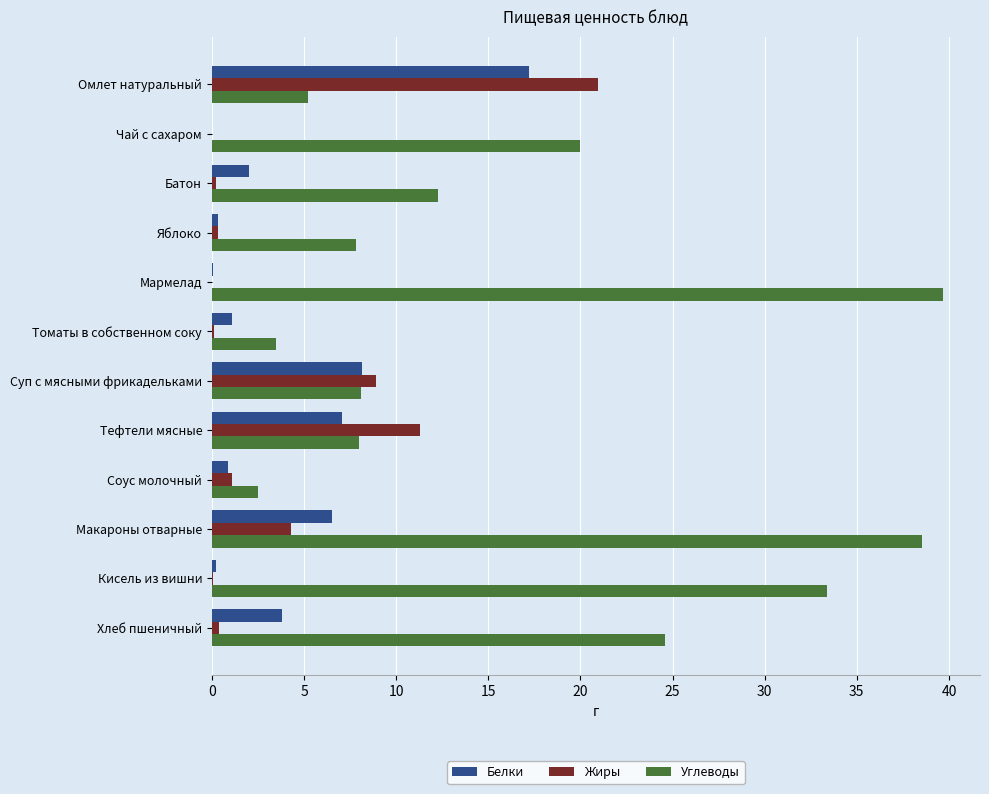

Is the value of Углеводы at Батон greater than the value of Жиры at Суп с мясными фрикадельками?

Yes